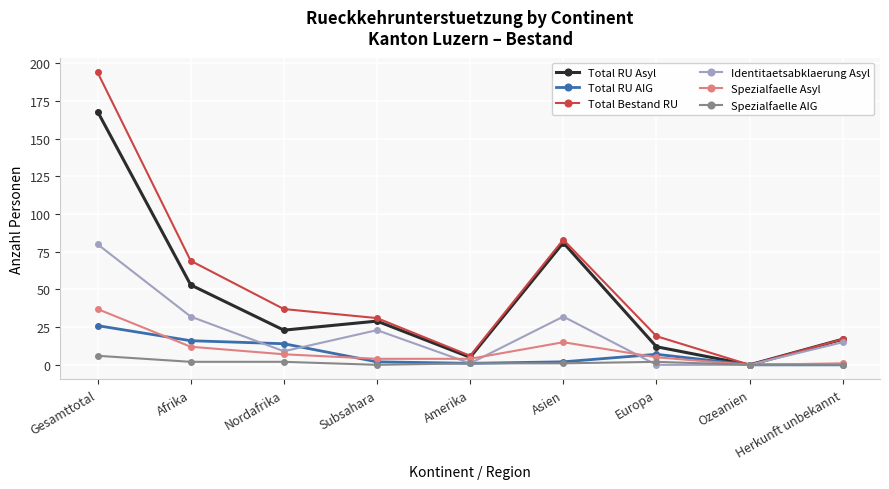

At how many categories does at least one series exceed 45?

3